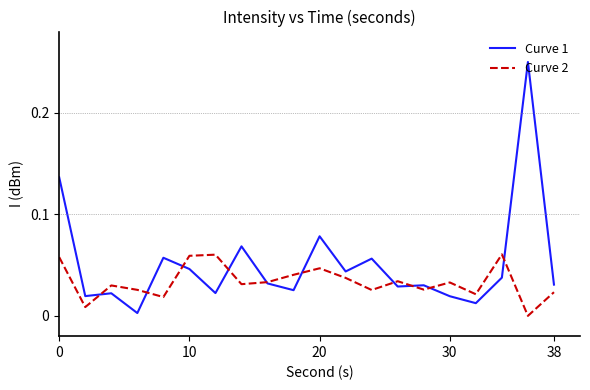

Rank the series by their average value, from highest to lowest.

Curve 1, Curve 2